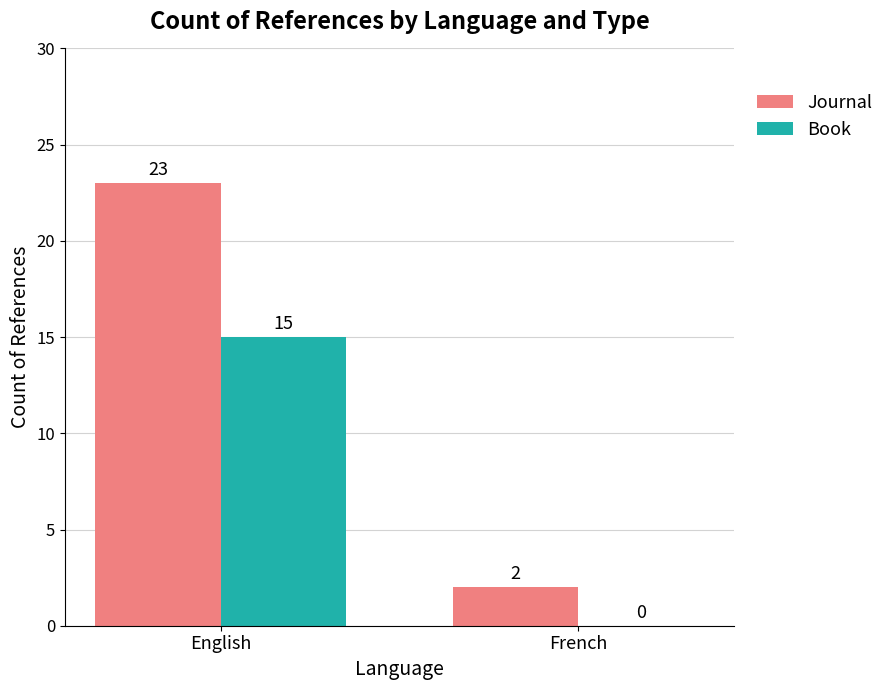

Which category has the highest value across all series?

English